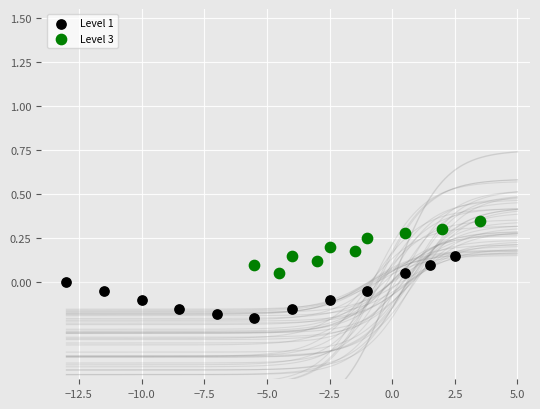

Which series reaches the maximum Y coordinate?

Level 3